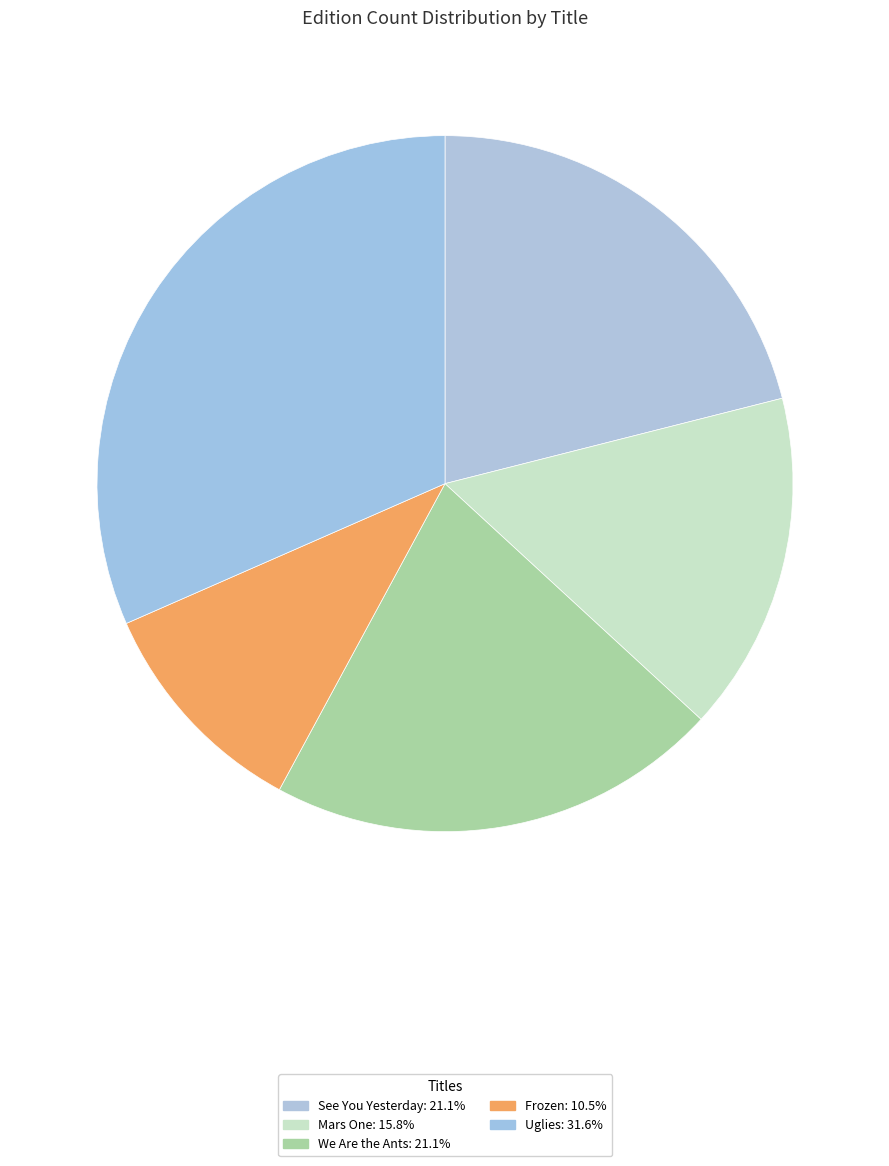

True or false: Uglies accounts for 22% of the total.

False